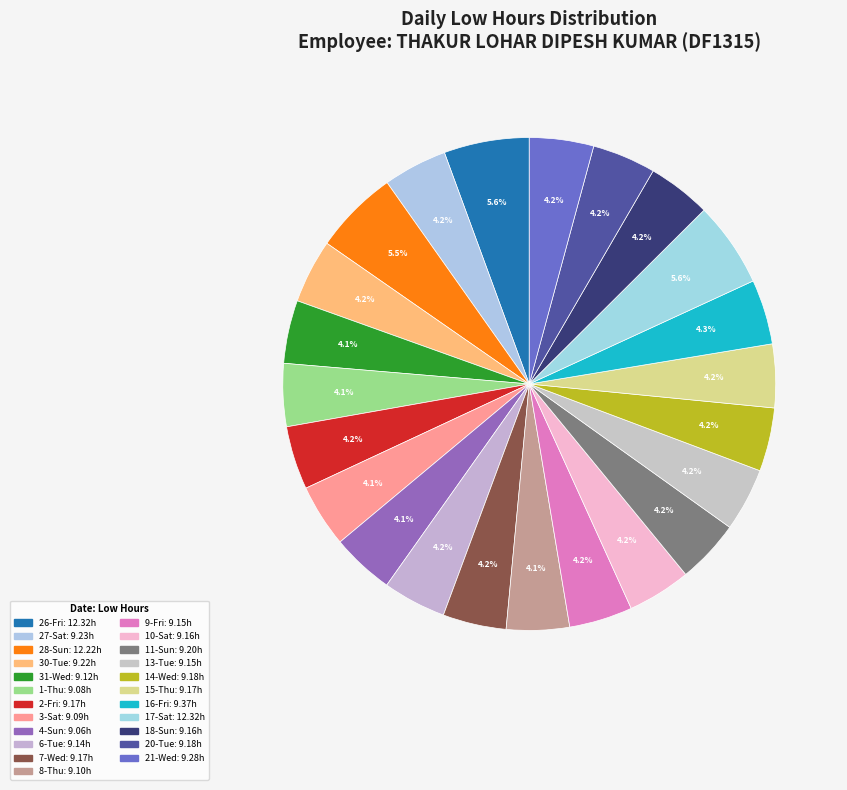

What is the largest slice in the pie chart?

26-Fri